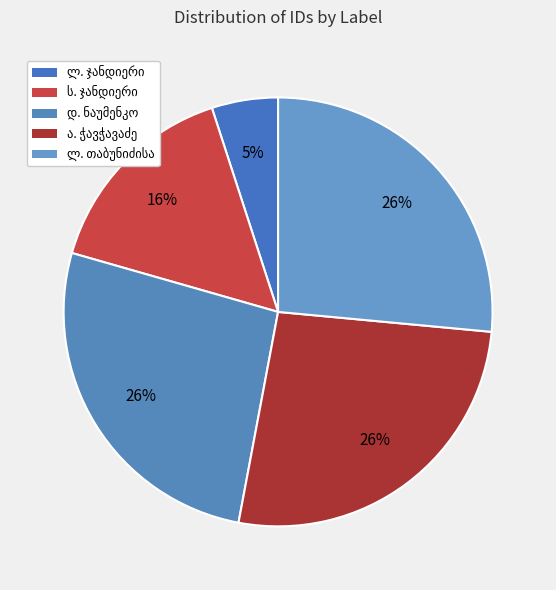

The ლიზა თაბუნიძისა slice represents 33% of the pie. True or false?

False